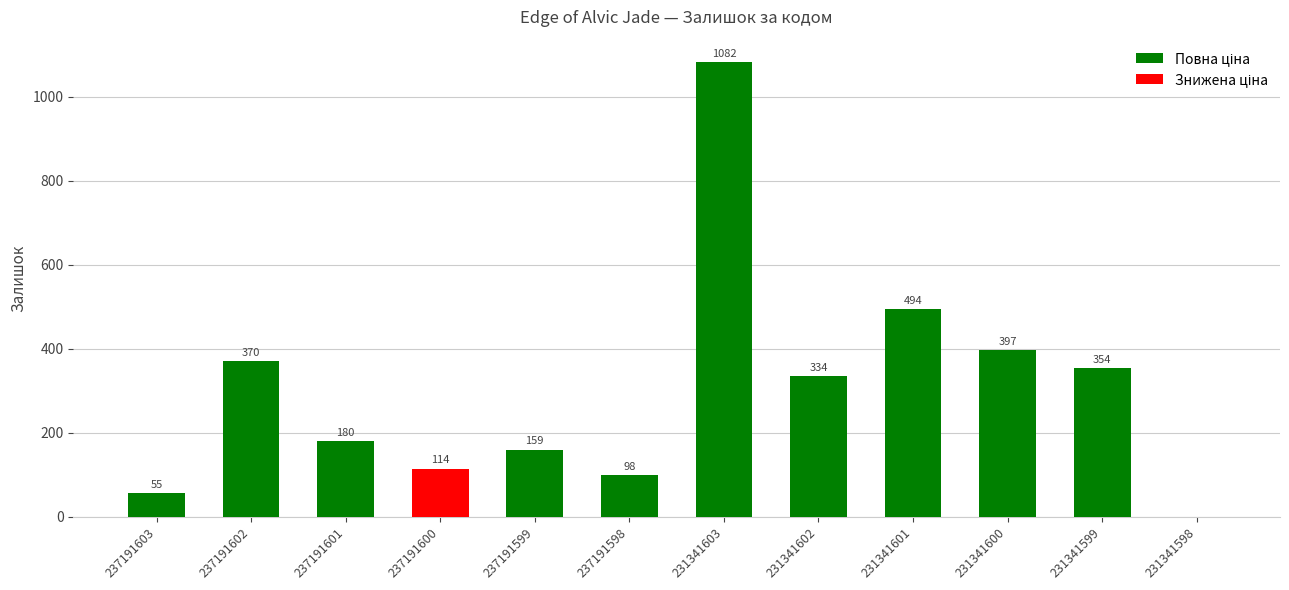

Between 237191602 and 231341601, which is larger?

231341601